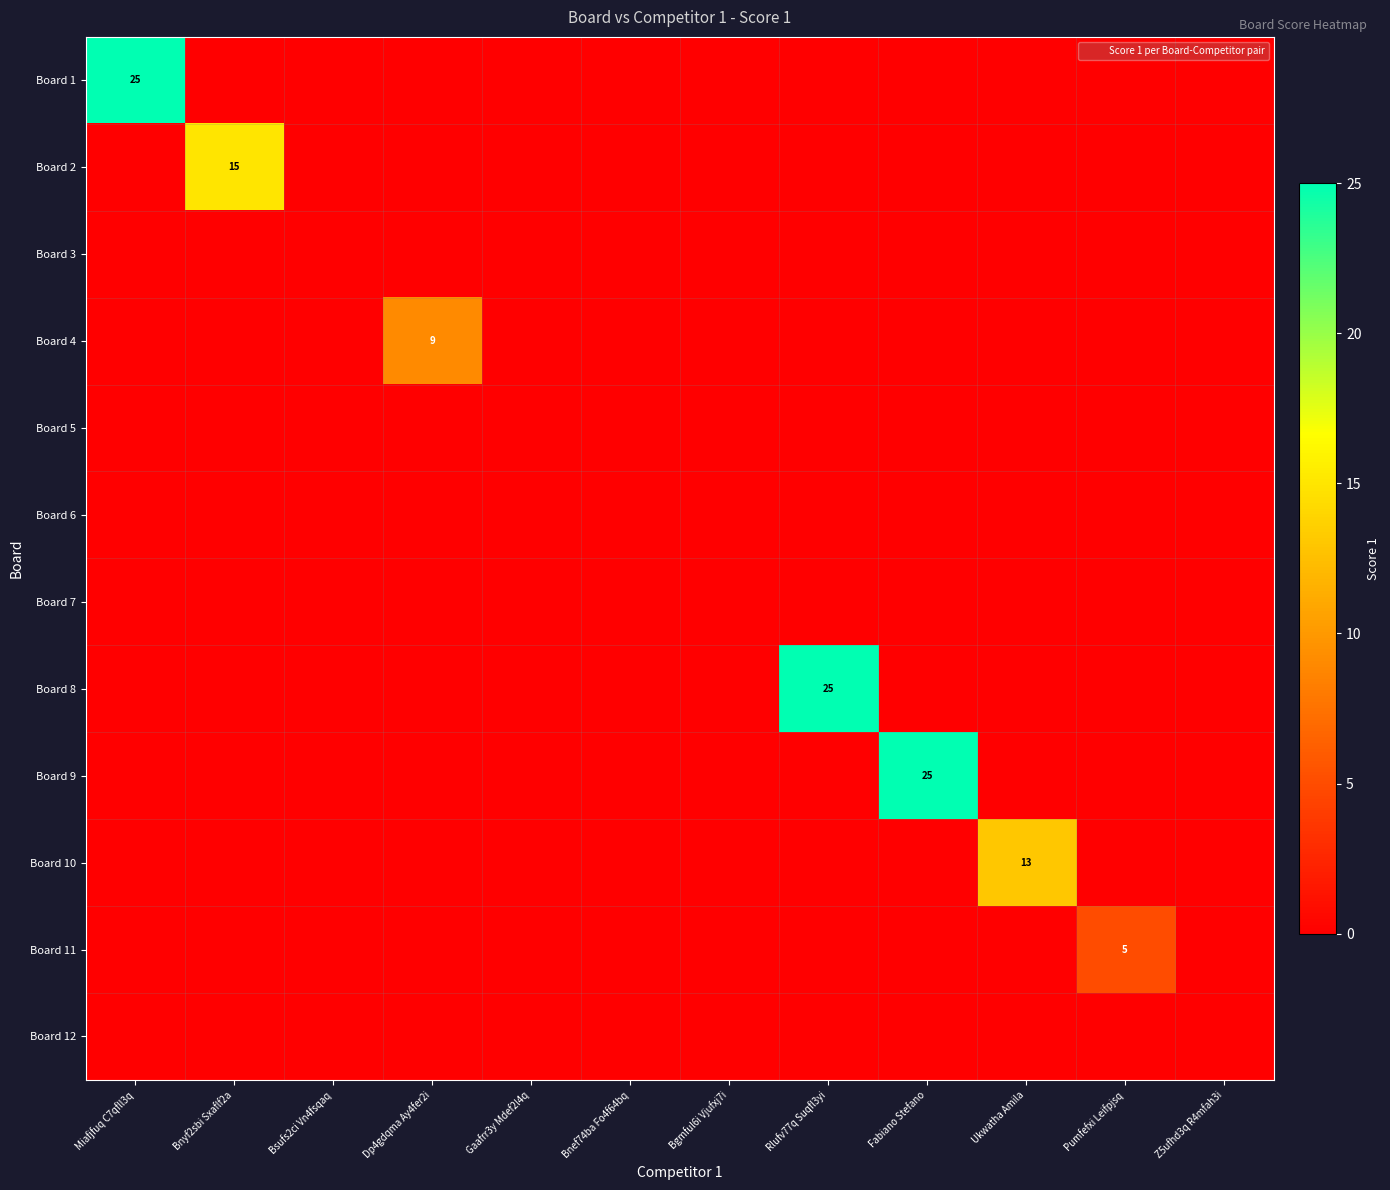

How many values in Board 4 are above zero?

1